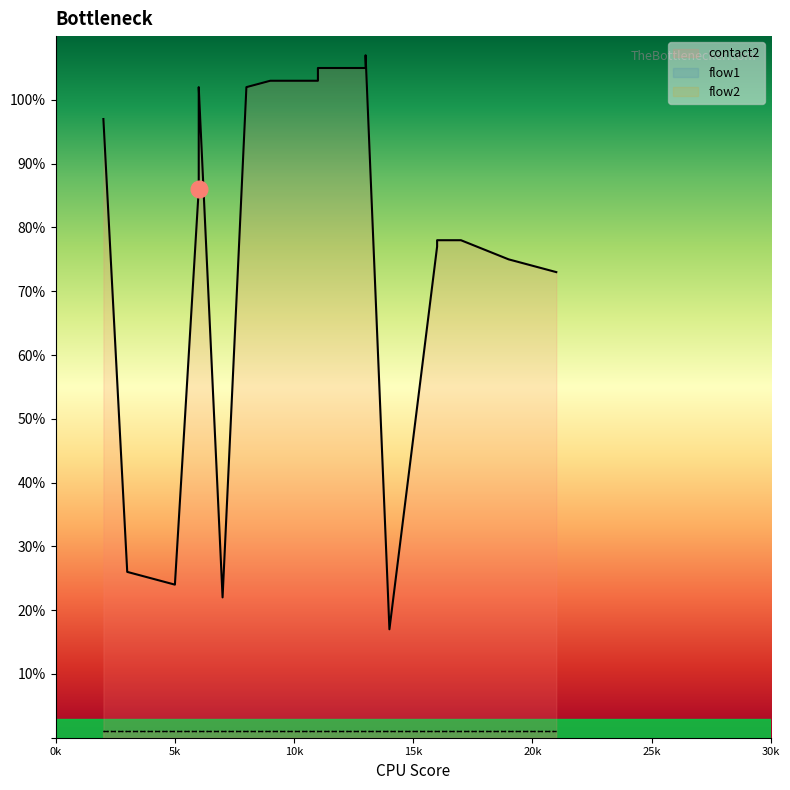

Which category has the lowest value in the flow1 series?

2